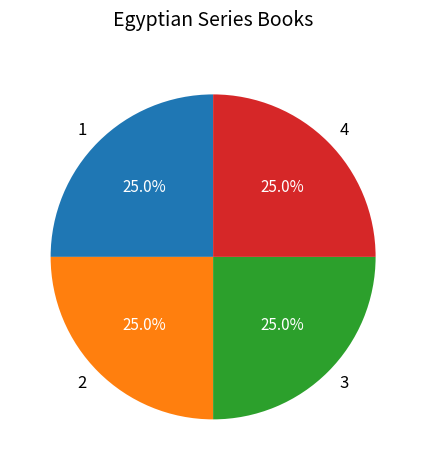

Count the number of slices in the pie.

4